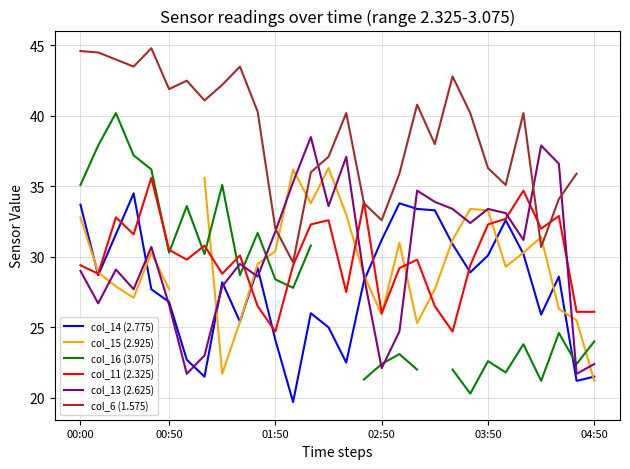

The col_11 (2.325) series shows 30.5 at 00:50. True or false?

True